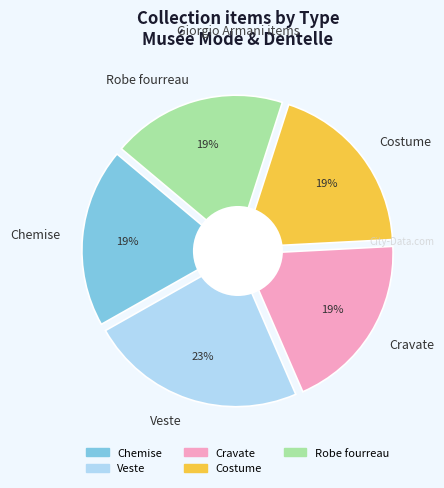

What percentage is the Chemise slice, to the nearest percent?

19%